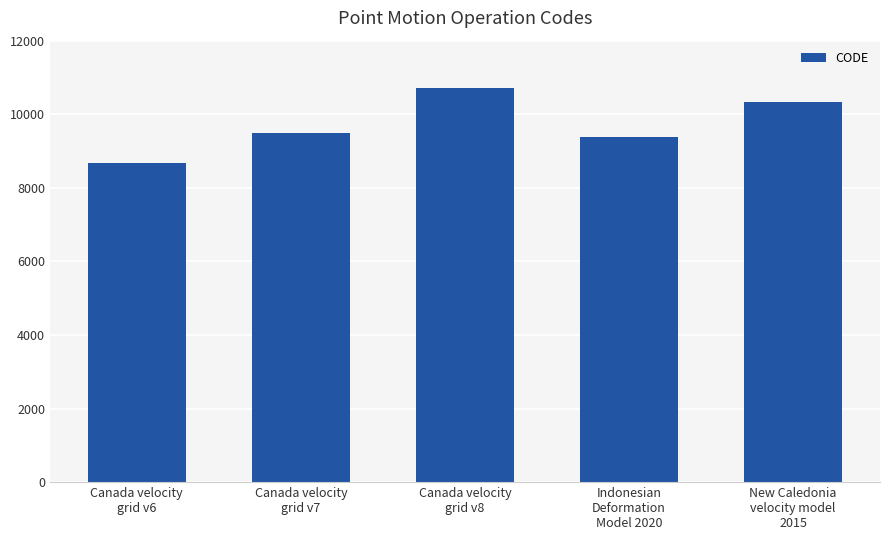

Rank the categories by value from lowest to highest.

Canada velocity
grid v6, Indonesian
Deformation
Model 2020, Canada velocity
grid v7, New Caledonia
velocity model
2015, Canada velocity
grid v8